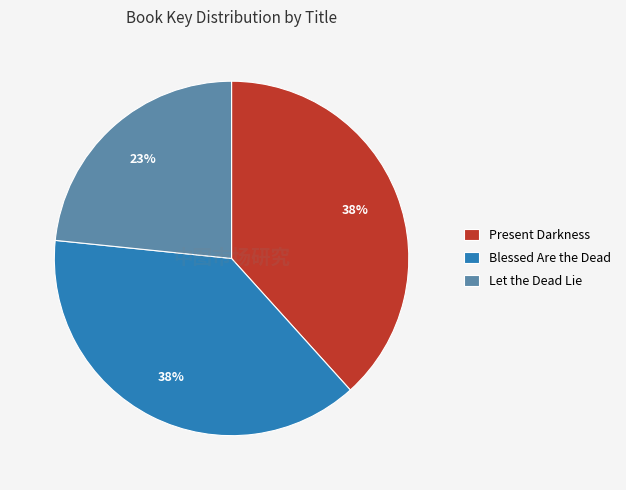

What is the ratio of the value at Present Darkness to the value at Blessed Are the Dead?

1.0